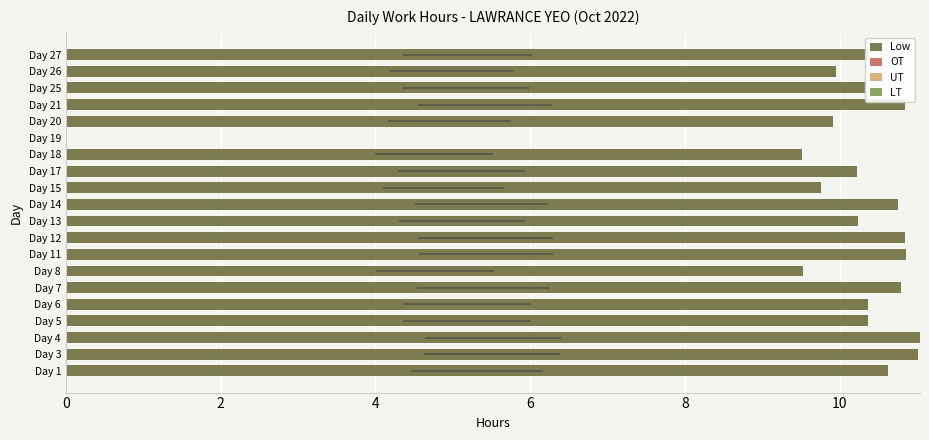

Rank the series at 2 from highest to lowest value.

Low, OT, UT, LT